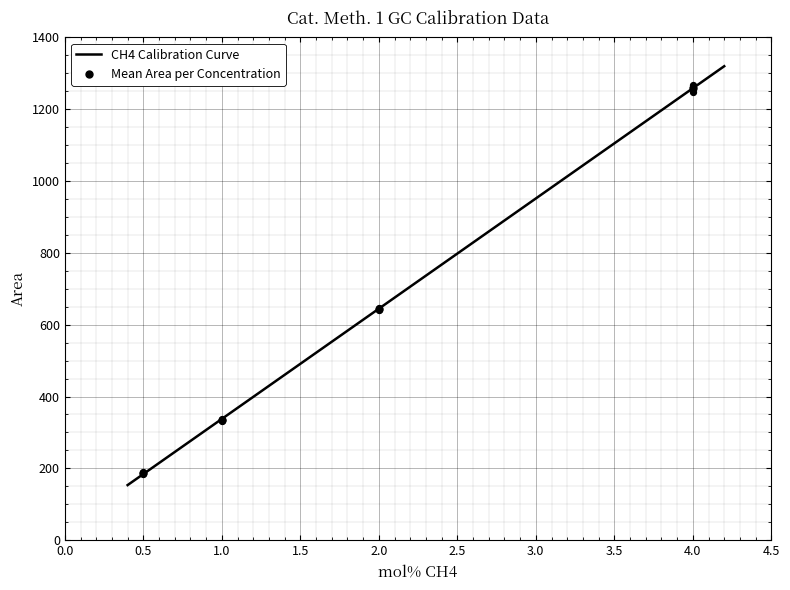

Approximately how many times larger is the value at 4.0 compared to 4.0?

1.0